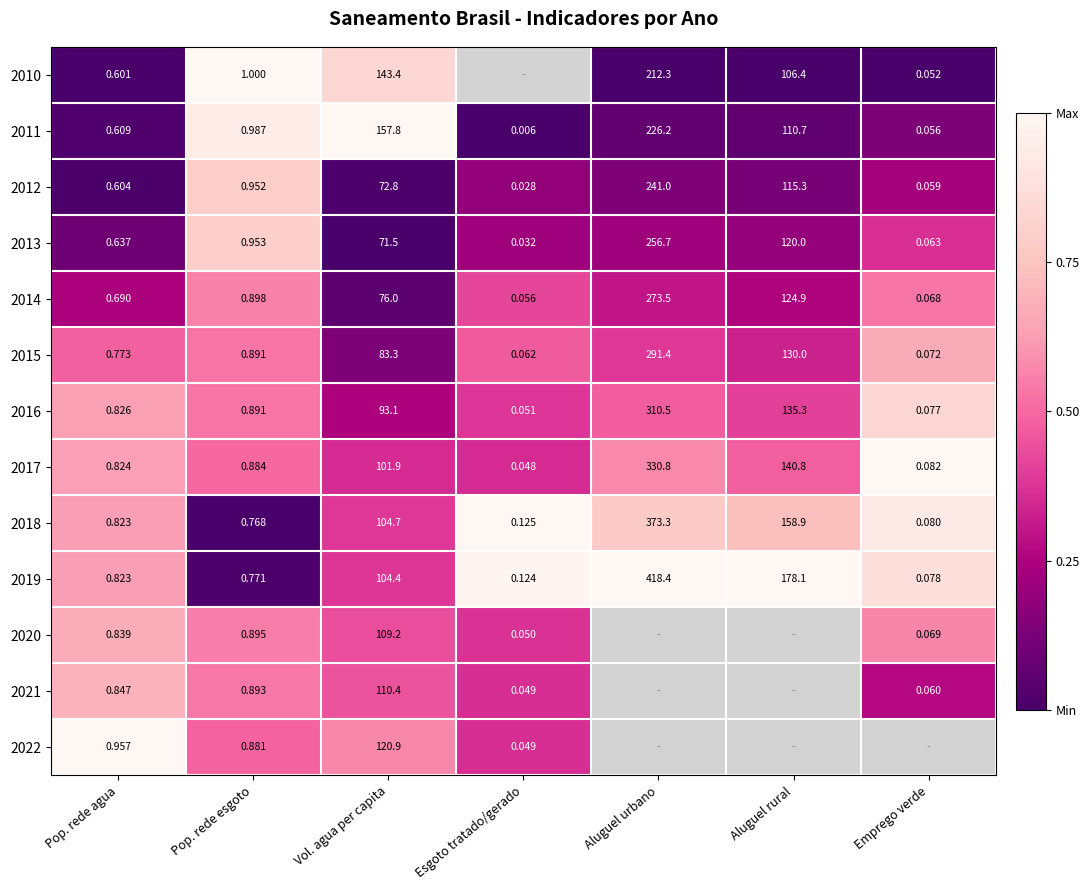

At which category is the sum across all series the highest?

Pop. rede esgoto